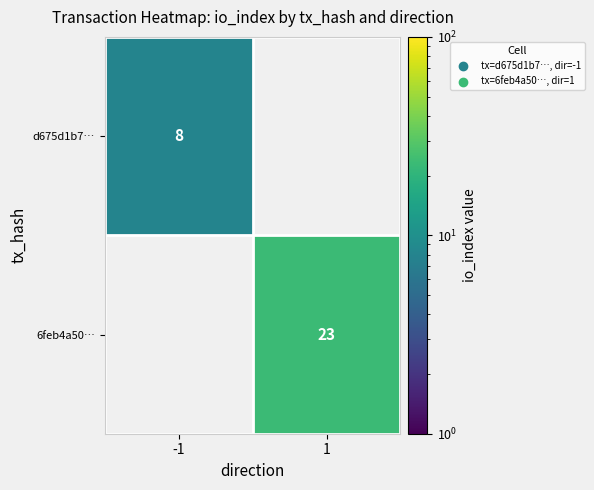

True or false: 6feb4a50… has a value of 23 at 1.

True